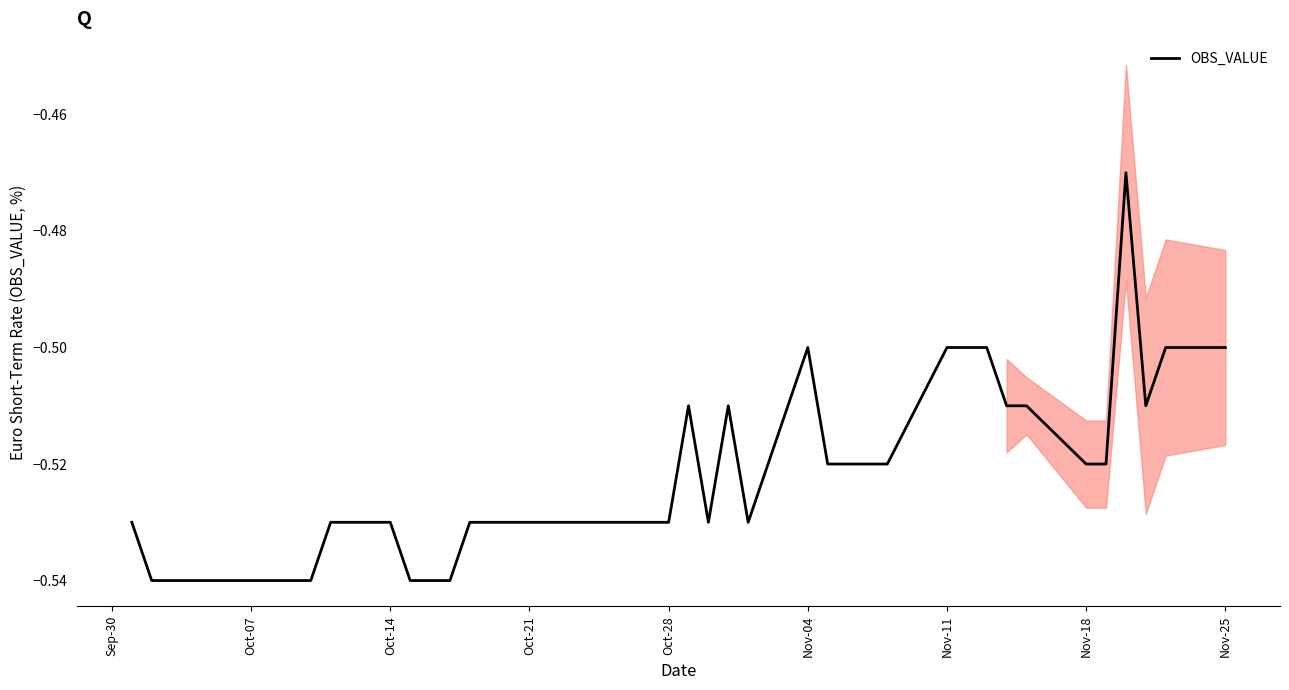

How many interior local peaks (higher than both neighbors) does the data have?

4